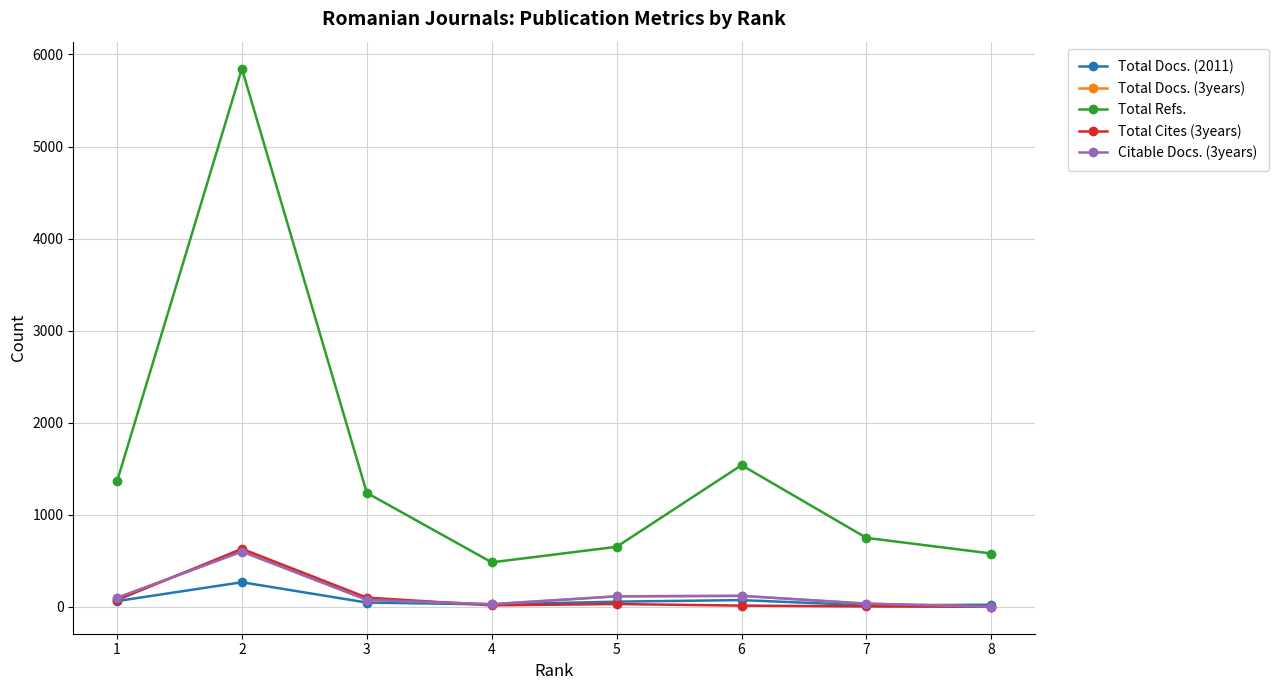

How many interior local valleys does the Total Refs. series have?

1